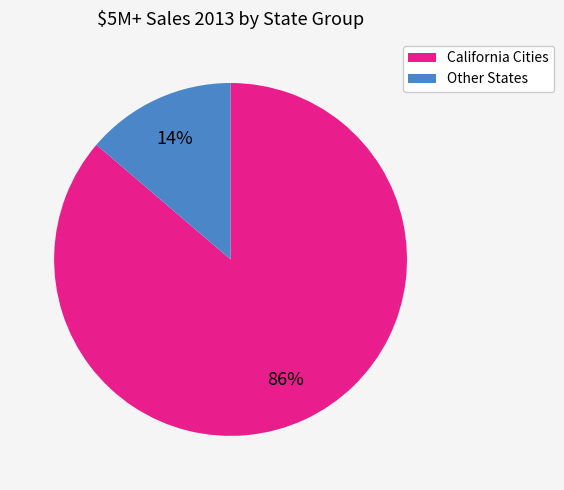

Count the number of slices in the pie.

2